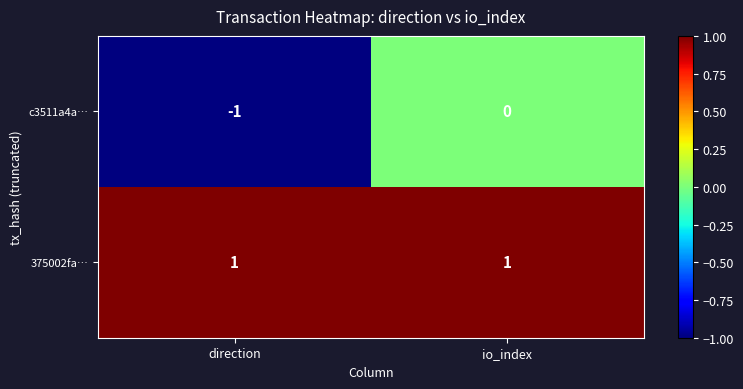

Is it true that 375002fa… equals 1 at direction?

True